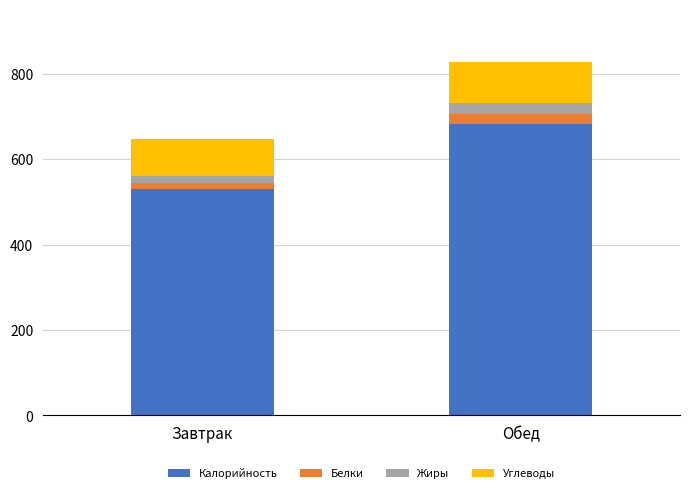

At which category is the sum across all series the highest?

Обед